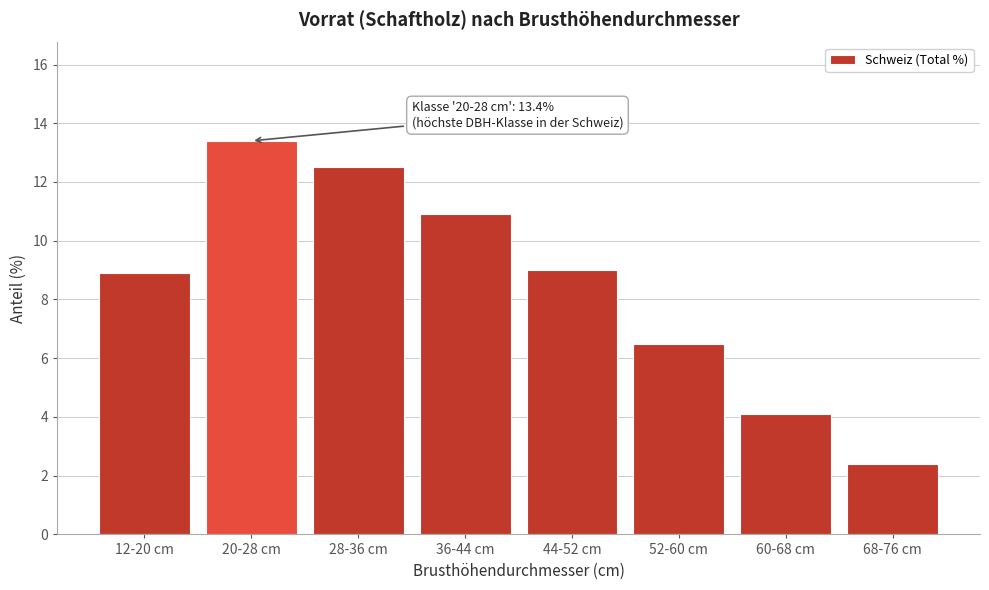

Reading left to right, list all the values displayed in this chart.

12-20 cm=8.9	20-28 cm=13.4	28-36 cm=12.5	36-44 cm=10.9	44-52 cm=9.0	52-60 cm=6.5	60-68 cm=4.1	68-76 cm=2.4